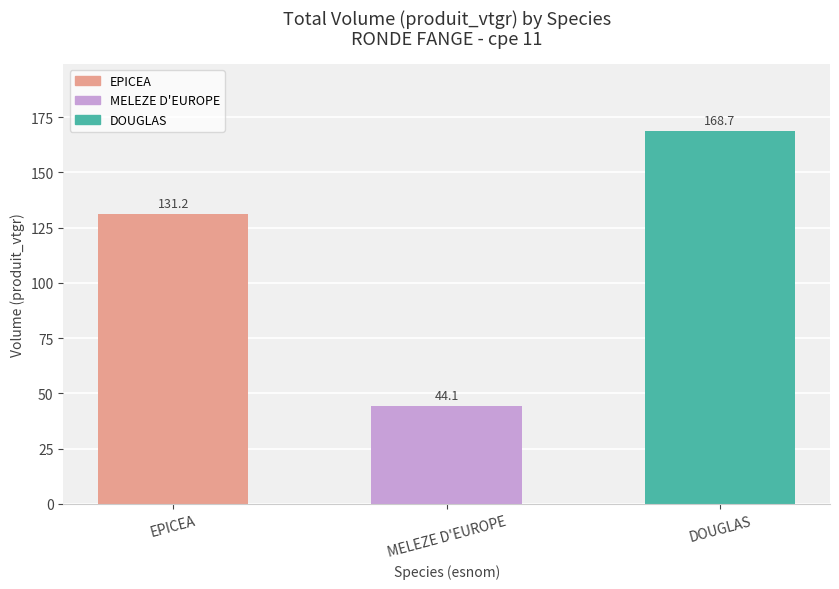

The chart shows a value of 40.7 at EPICEA. True or false?

False